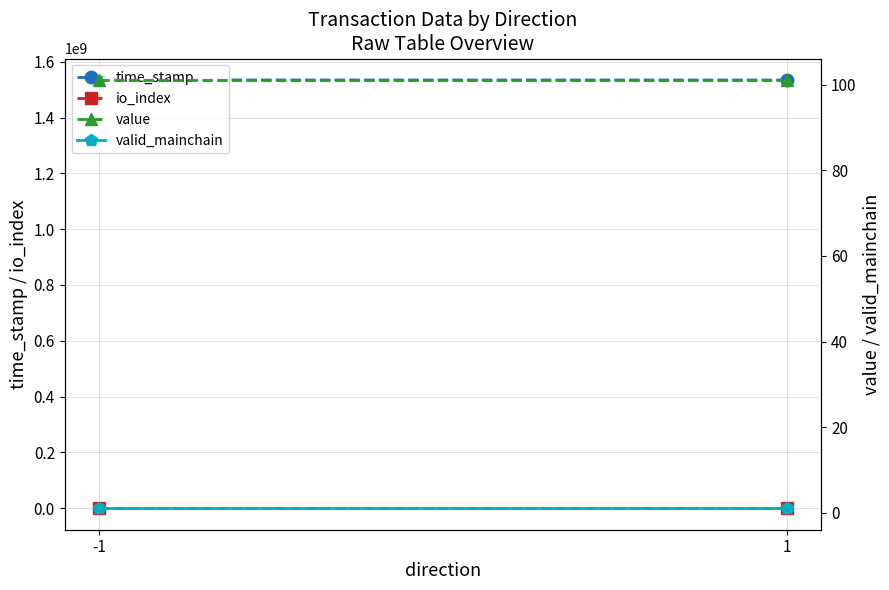

Reading right to left, list all the values displayed in this chart.

time_stamp: 1=1534386460.0	-1=1534515241.0
io_index: 1=3.0	-1=7.0
value: 1=101.2	-1=101.2
valid_mainchain: 1=1.0	-1=1.0